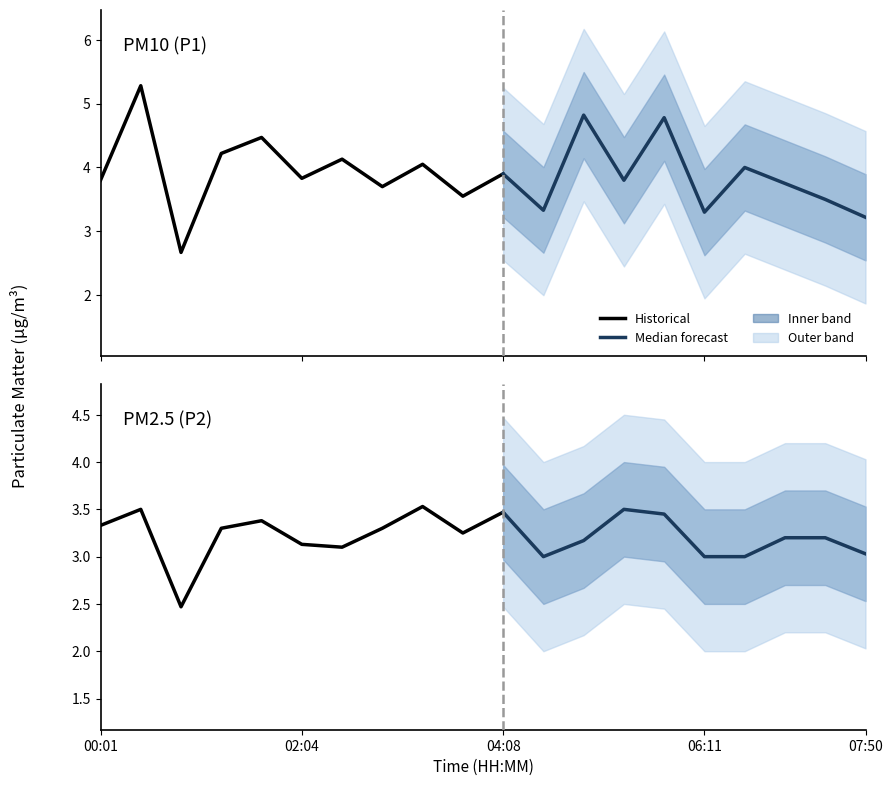

The P2 series shows 3.0 at 06:36. True or false?

True